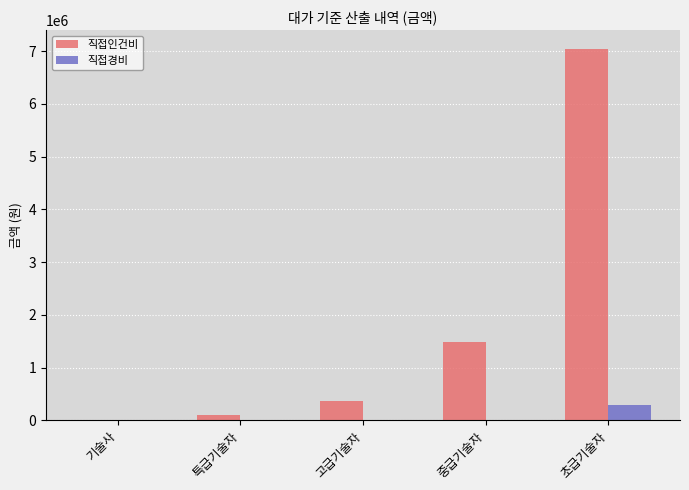

What is the difference between the 직접인건비 values at 초급기술자 and 중급기술자?

5553544.5